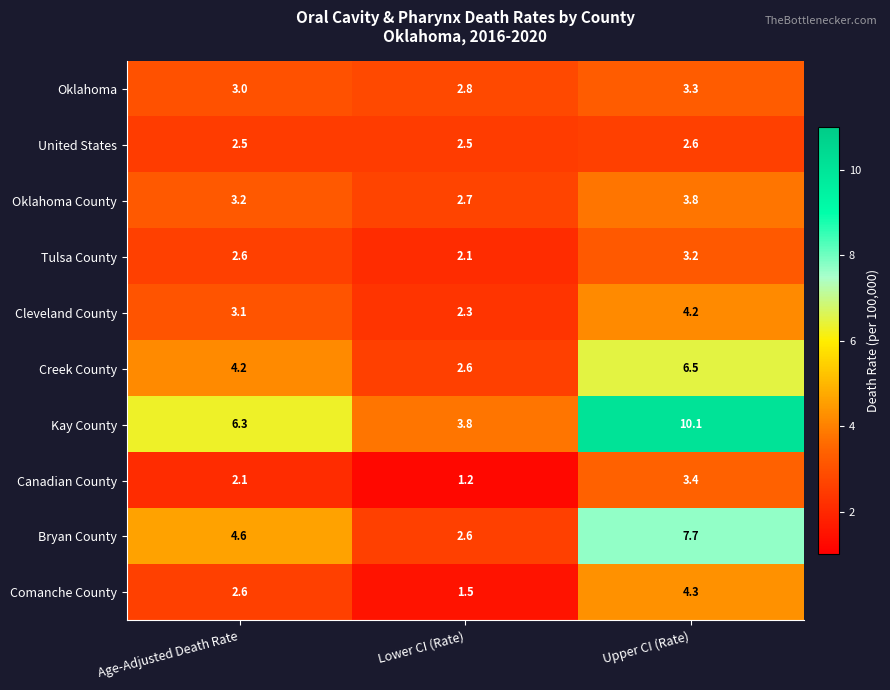

Reading right to left, extract all data points from this chart.

Oklahoma: 3.3	2.8	3.0
United States: 2.6	2.5	2.5
Oklahoma County: 3.8	2.7	3.2
Tulsa County: 3.2	2.1	2.6
Cleveland County: 4.2	2.3	3.1
Creek County: 6.5	2.6	4.2
Kay County: 10.1	3.8	6.3
Canadian County: 3.4	1.2	2.1
Bryan County: 7.7	2.6	4.6
Comanche County: 4.3	1.5	2.6